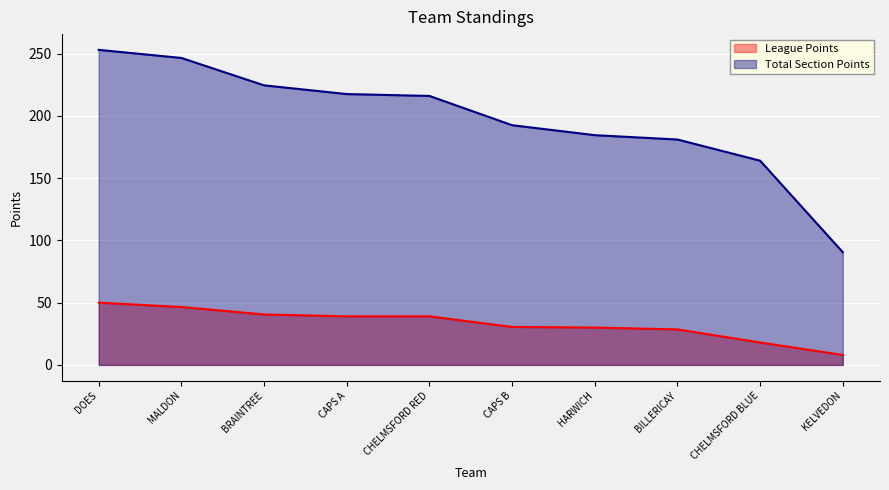

At how many categories does at least one series exceed 41?

10